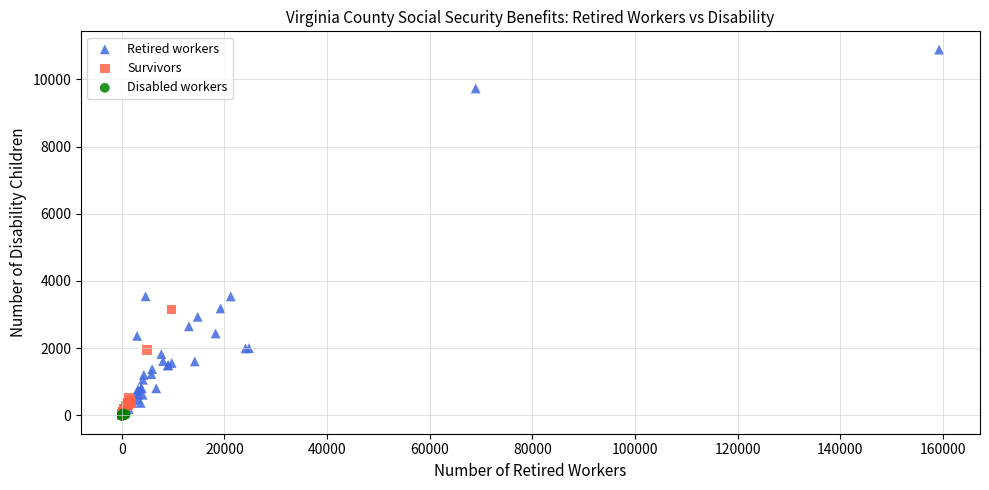

Which series has the largest Y range (max minus min)?

Retired workers